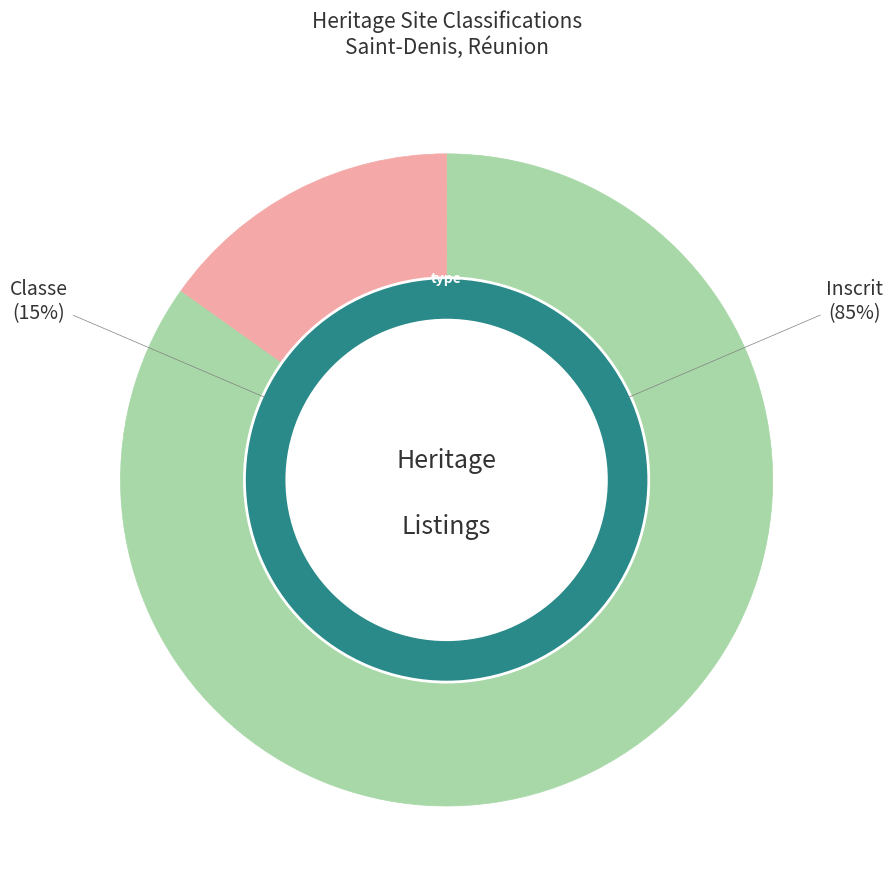

Count the number of slices in the pie.

2